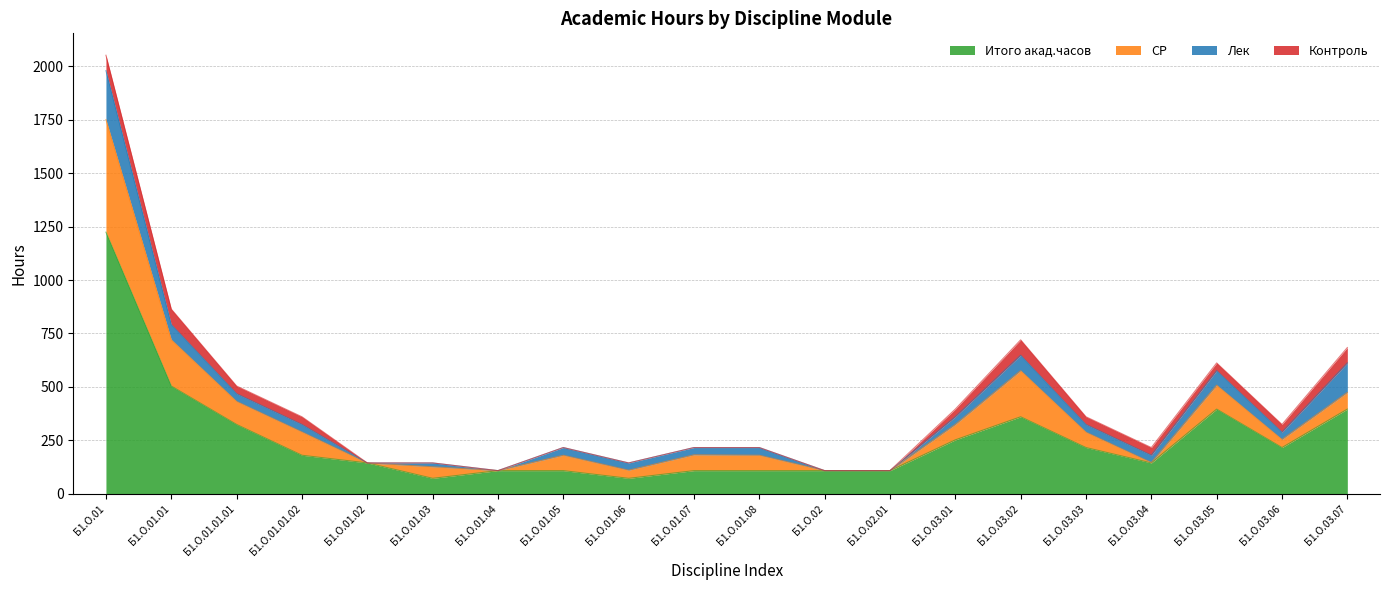

Reading left to right, transcribe all the data shown in this chart.

Итого акад.часов: Б1.О.01=1224	Б1.О.01.01=504	Б1.О.01.01.01=324	Б1.О.01.01.02=180	Б1.О.01.02=144	Б1.О.01.03=72	Б1.О.01.04=108	Б1.О.01.05=108	Б1.О.01.06=72	Б1.О.01.07=108	Б1.О.01.08=108	Б1.О.02=108	Б1.О.02.01=108	Б1.О.03.01=252	Б1.О.03.02=360	Б1.О.03.03=216	Б1.О.03.04=144	Б1.О.03.05=396	Б1.О.03.06=216	Б1.О.03.07=396
СР: Б1.О.01=527	Б1.О.01.01=217	Б1.О.01.01.01=108	Б1.О.01.01.02=109	Б1.О.01.02=0	Б1.О.01.03=54	Б1.О.01.04=0	Б1.О.01.05=72	Б1.О.01.06=38	Б1.О.01.07=74	Б1.О.01.08=72	Б1.О.02=0	Б1.О.02.01=0	Б1.О.03.01=72	Б1.О.03.02=216	Б1.О.03.03=72	Б1.О.03.04=2	Б1.О.03.05=112	Б1.О.03.06=38	Б1.О.03.07=78
Лек: Б1.О.01=229	Б1.О.01.01=71	Б1.О.01.01.01=36	Б1.О.01.01.02=35	Б1.О.01.02=0	Б1.О.01.03=18	Б1.О.01.04=0	Б1.О.01.05=36	Б1.О.01.06=34	Б1.О.01.07=34	Б1.О.01.08=36	Б1.О.02=0	Б1.О.02.01=0	Б1.О.03.01=36	Б1.О.03.02=72	Б1.О.03.03=36	Б1.О.03.04=34	Б1.О.03.05=68	Б1.О.03.06=34	Б1.О.03.07=138
Контроль: Б1.О.01=72	Б1.О.01.01=72	Б1.О.01.01.01=36	Б1.О.01.01.02=36	Б1.О.01.02=0	Б1.О.01.03=0	Б1.О.01.04=0	Б1.О.01.05=0	Б1.О.01.06=0	Б1.О.01.07=0	Б1.О.01.08=0	Б1.О.02=0	Б1.О.02.01=0	Б1.О.03.01=36	Б1.О.03.02=72	Б1.О.03.03=36	Б1.О.03.04=36	Б1.О.03.05=36	Б1.О.03.06=36	Б1.О.03.07=72